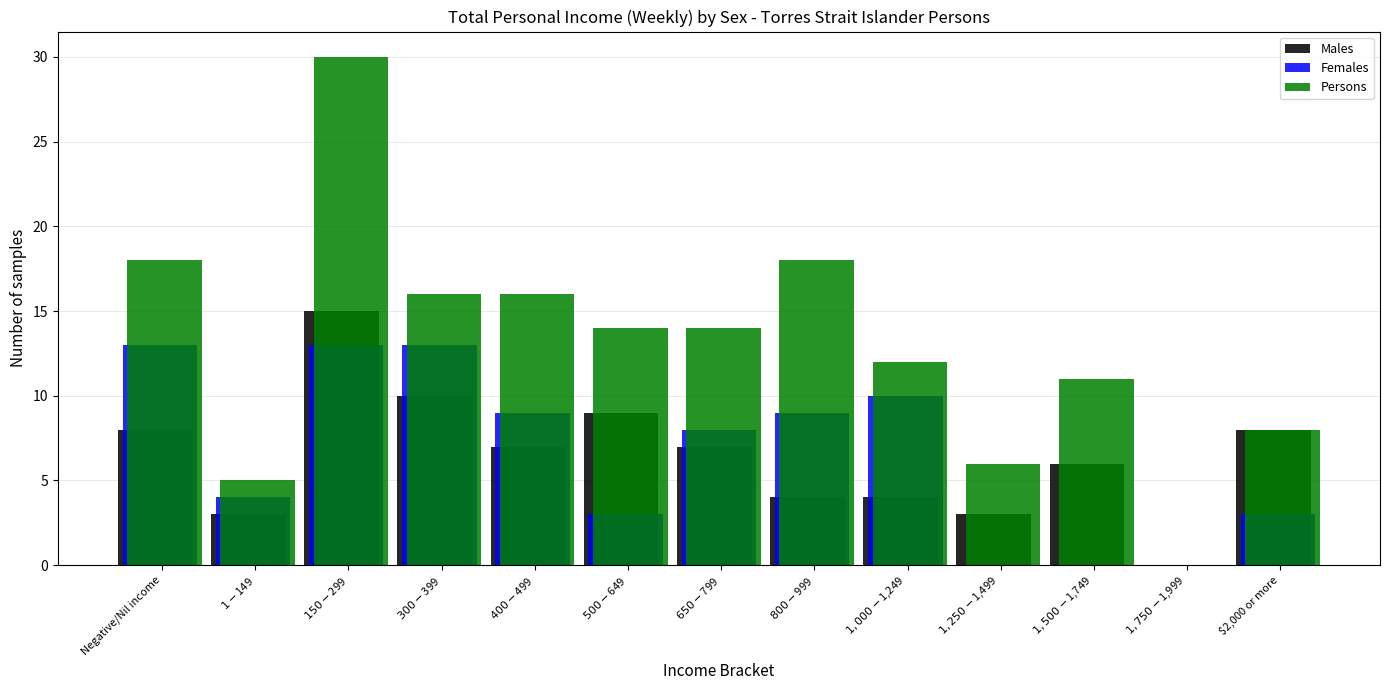

Which series has the largest total across all categories?

Persons